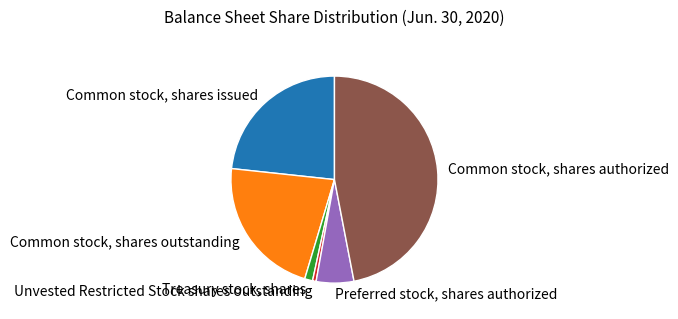

Is there any slice that represents more than half of the pie?

No